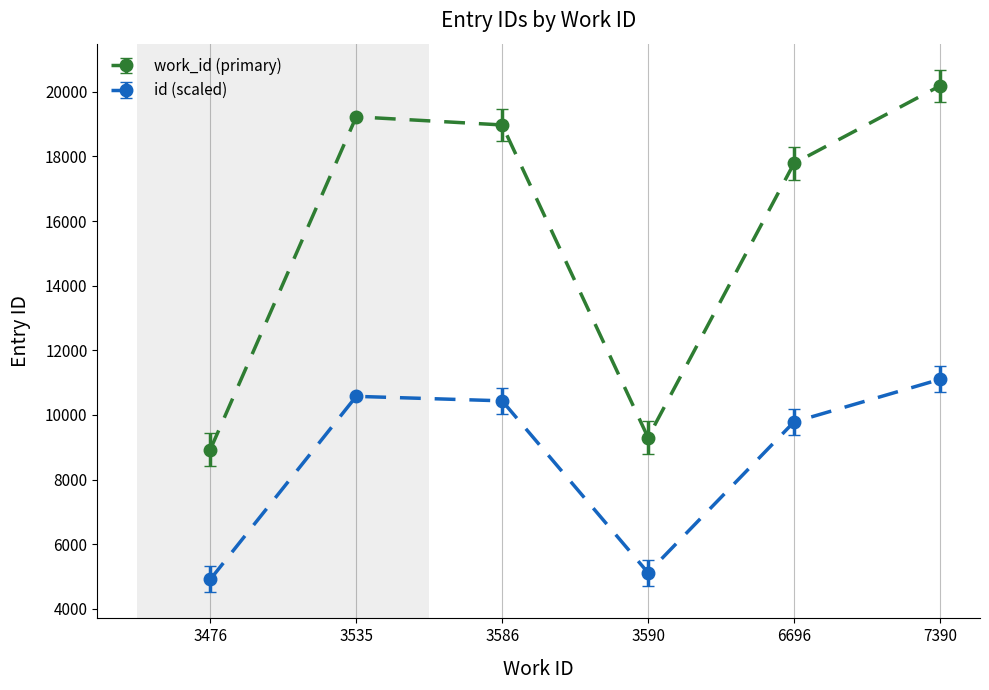

What is the value of the id (scaled) point at the 3rd from the left?

10435.2